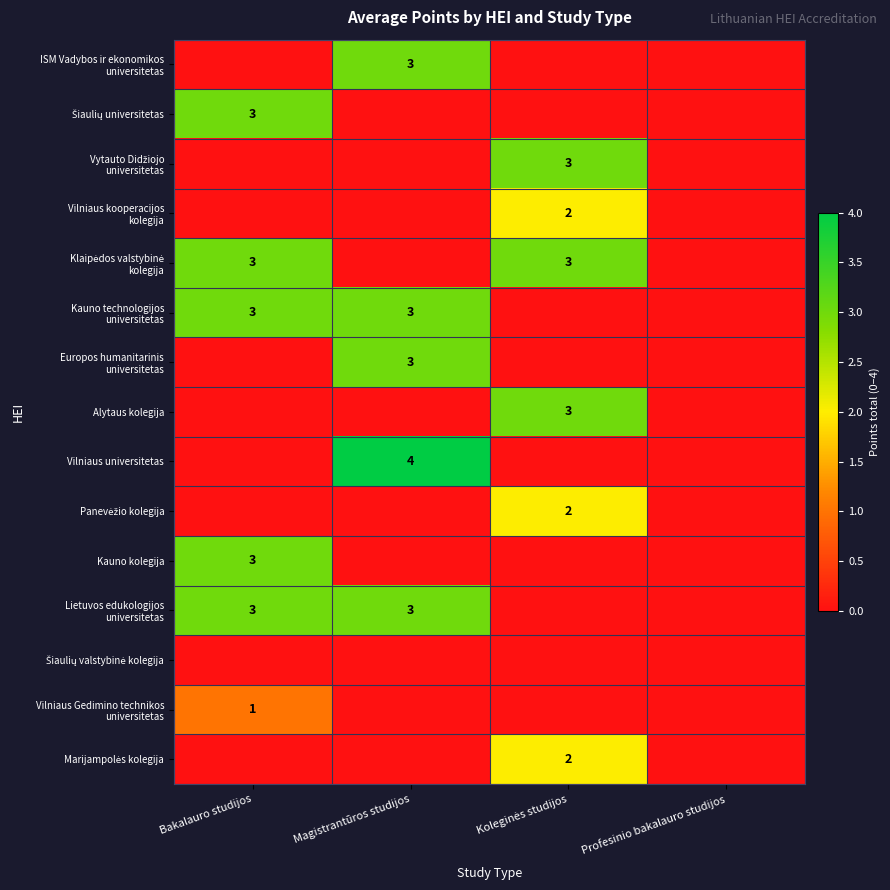

Is it true that Vytauto Didžiojo universitetas equals -1 at Profesinio bakalauro studijos?

False